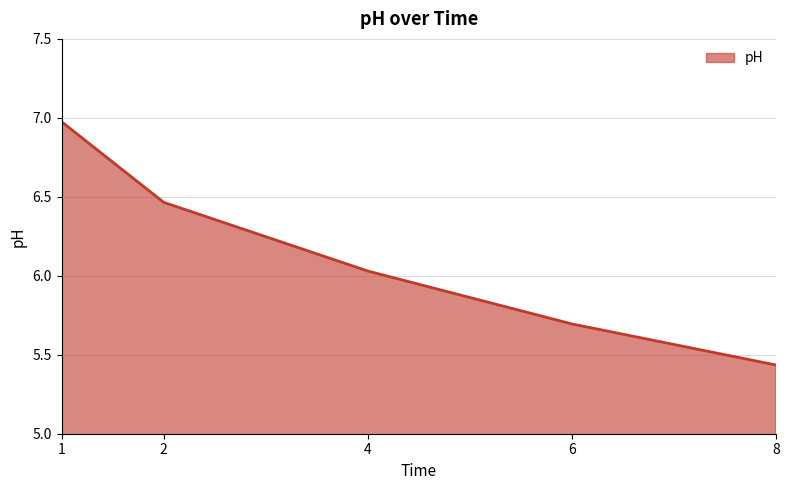

True or false: there are more than 1 points higher than both neighbors.

False